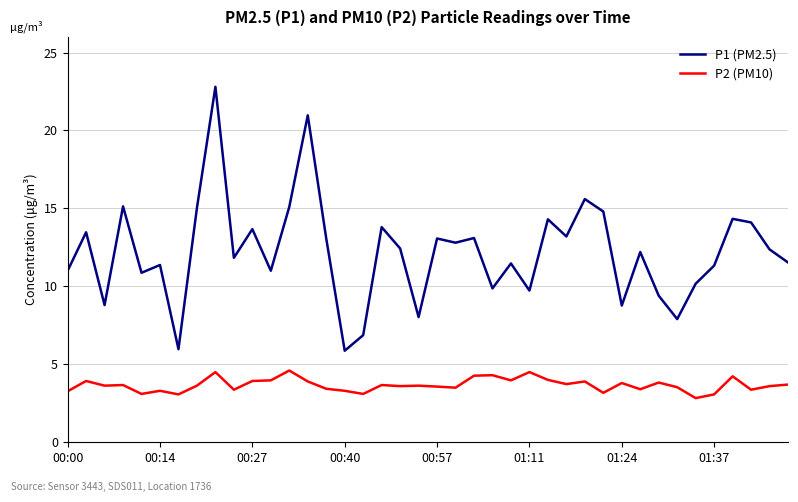

Which series has the largest range (max minus min)?

P1 (PM2.5)